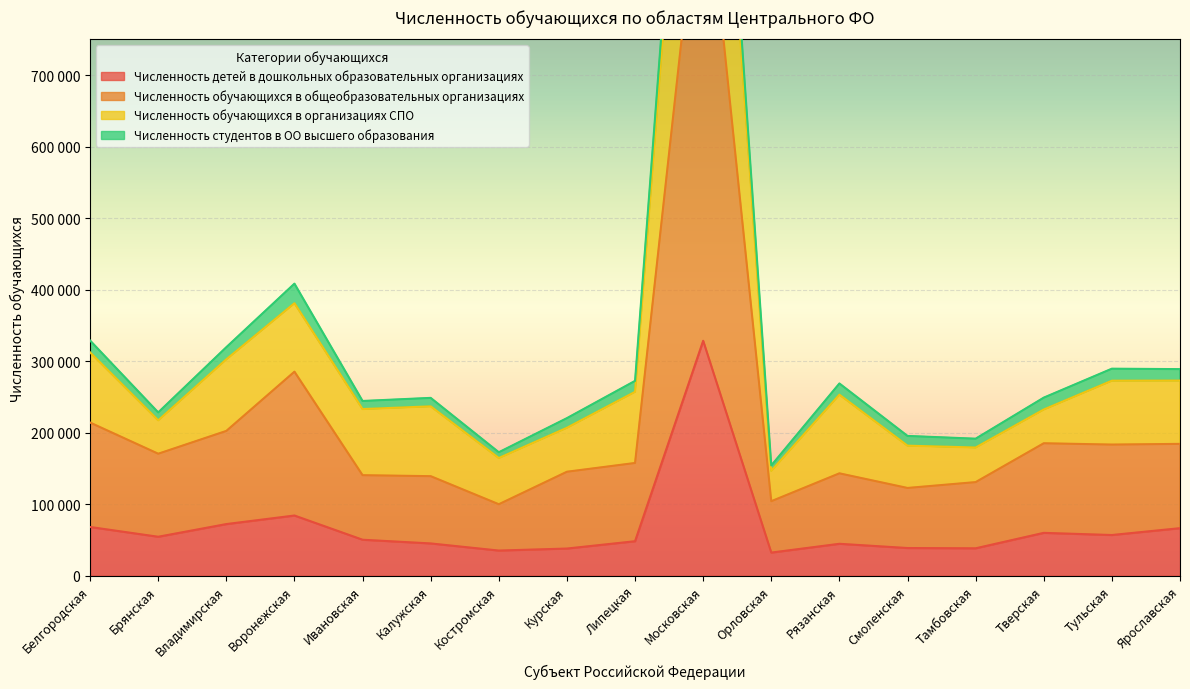

What is the difference between the Численность детей в дошкольных образовательных организациях values at Липецкая and Тульская?

8681